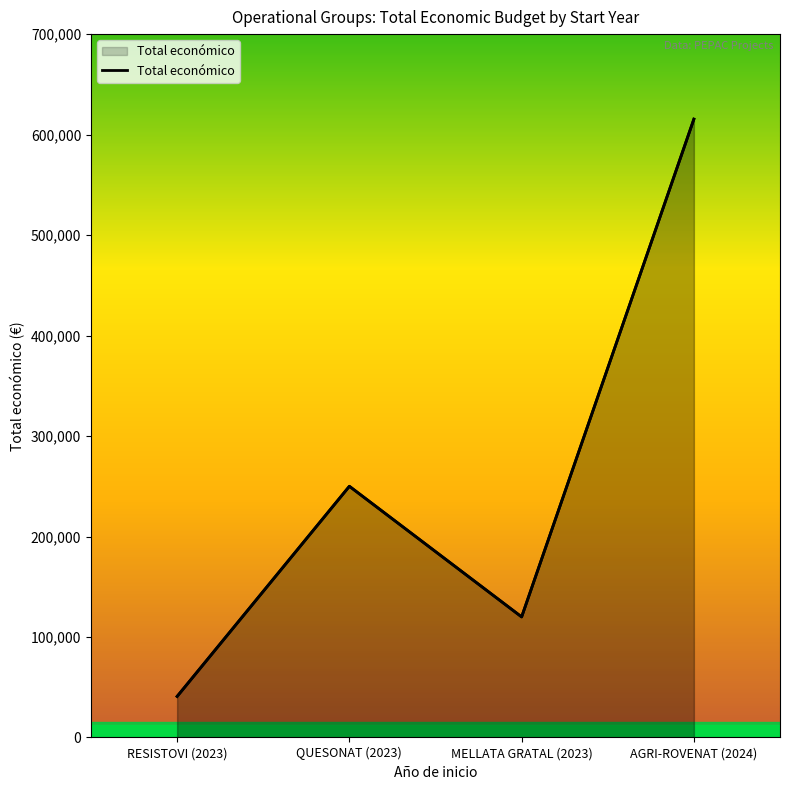

What is the difference between the maximum and minimum values?

574499